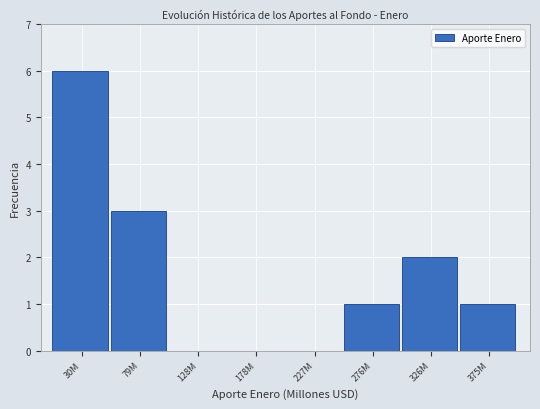

Reading left to right, transcribe all the data shown in this chart.

30M=6	79M=3	128M=0	178M=0	227M=0	276M=1	326M=2	375M=1